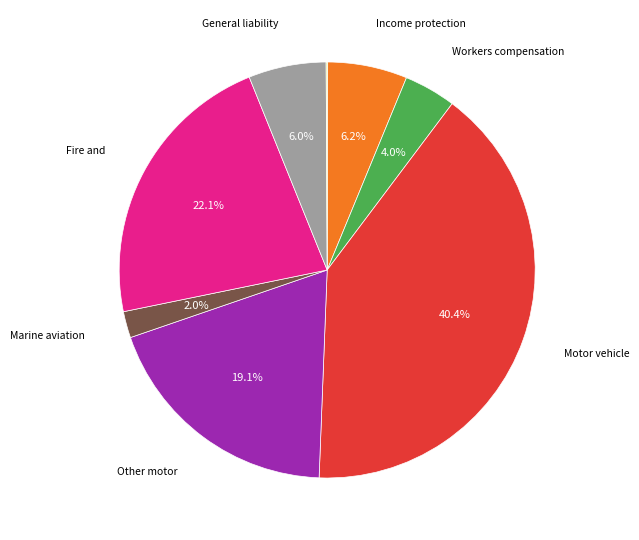

Does any single category account for the majority?

No